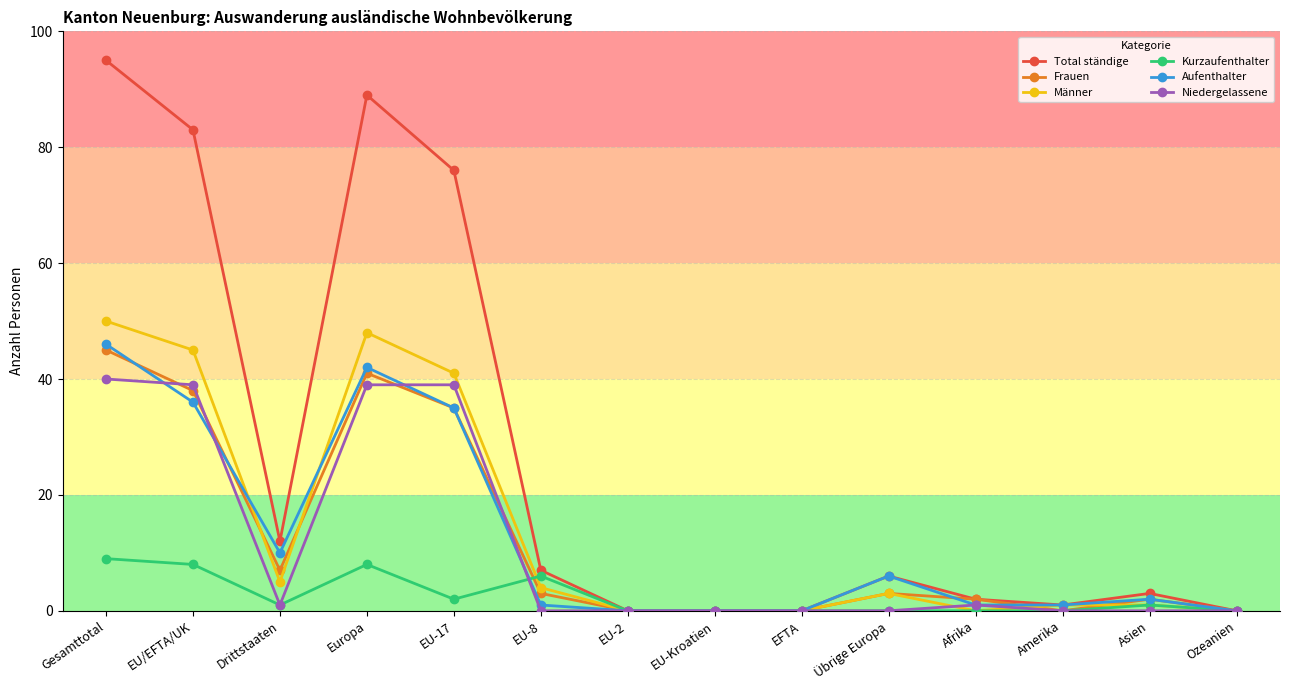

What is the difference between the Männer values at EU-8 and EU-17?

37